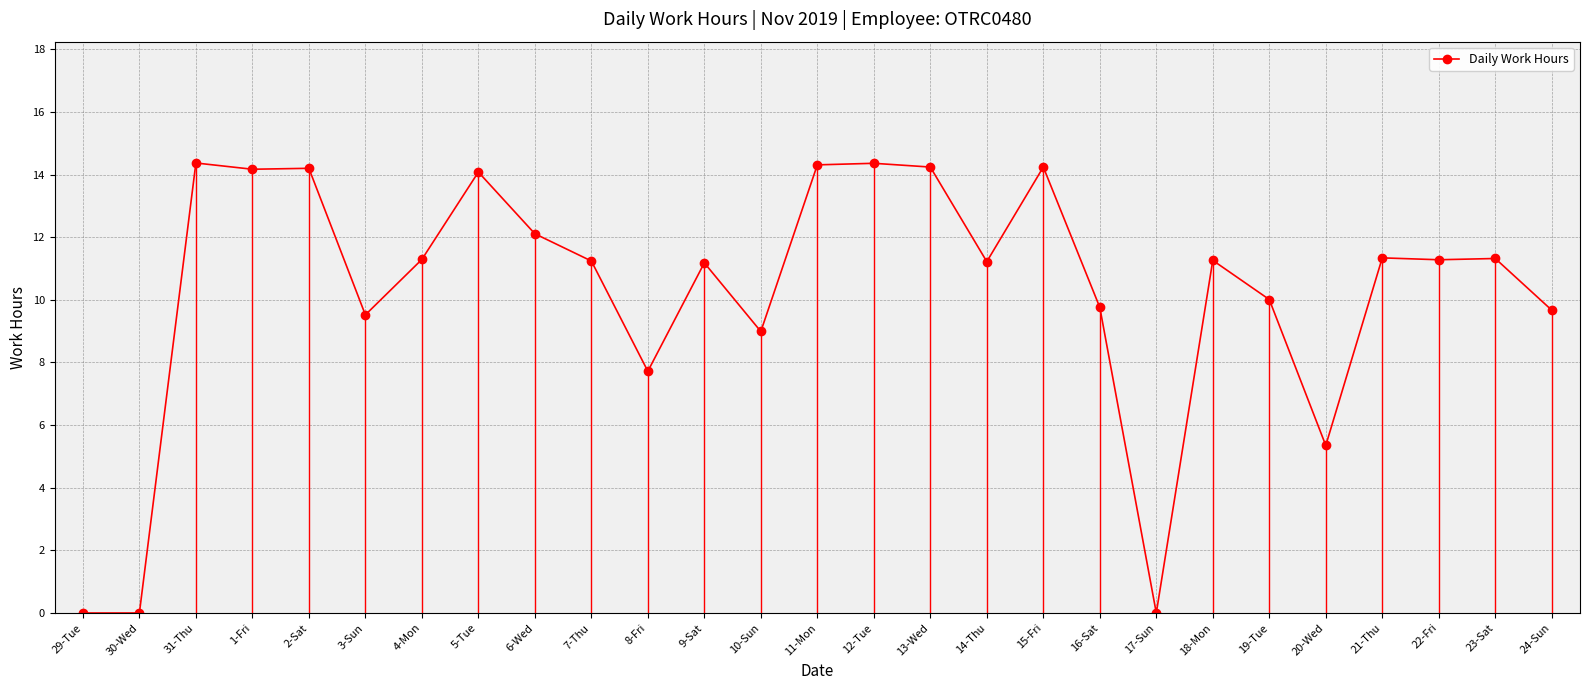

How many data points does each series have?

27